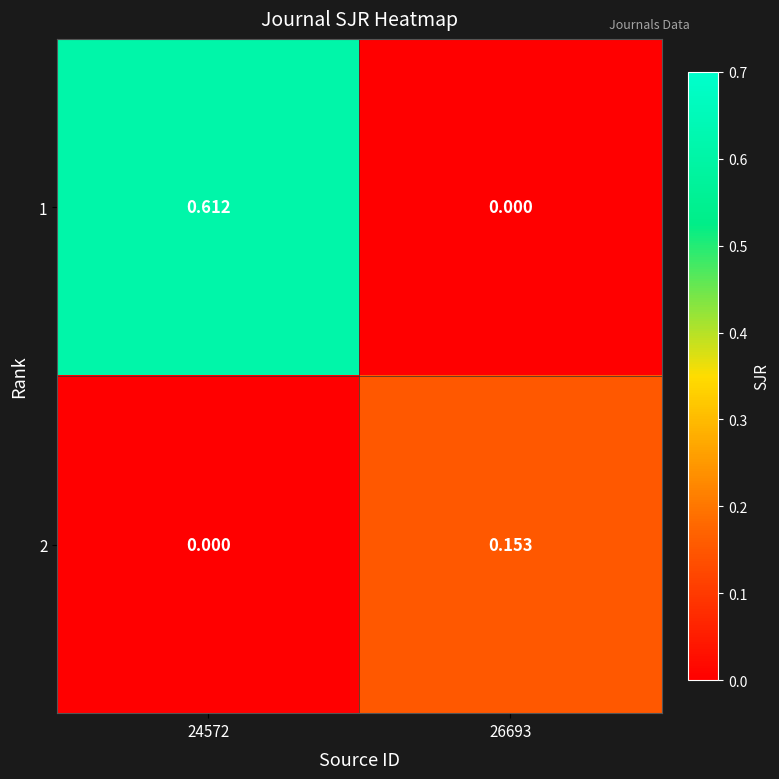

Is the value of 2 at 26693 greater than the value of 1 at 26693?

Yes